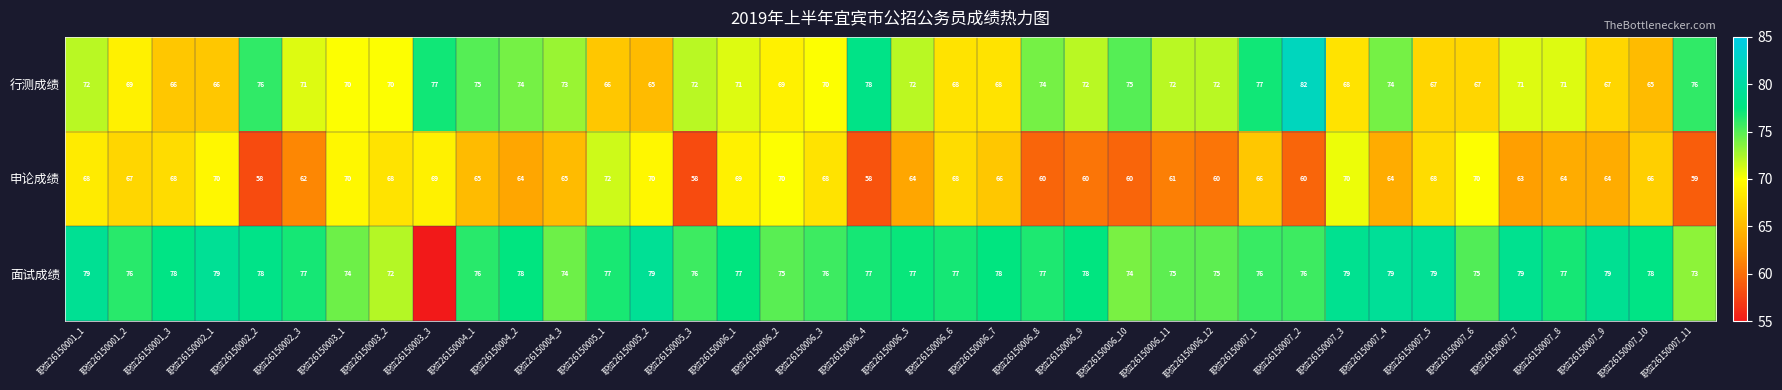

True or false: 申论成绩 has a value of 91 at 职位26150007_8.

False